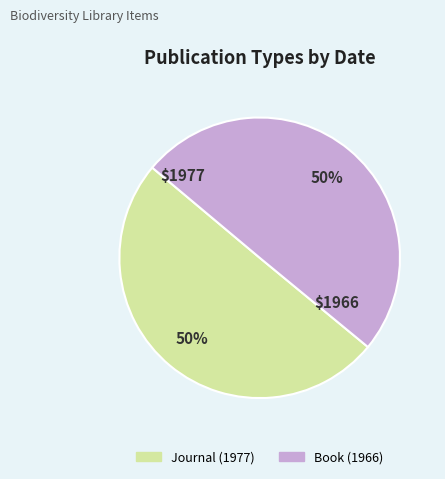

The Journal (1977) slice represents 43% of the pie. True or false?

False